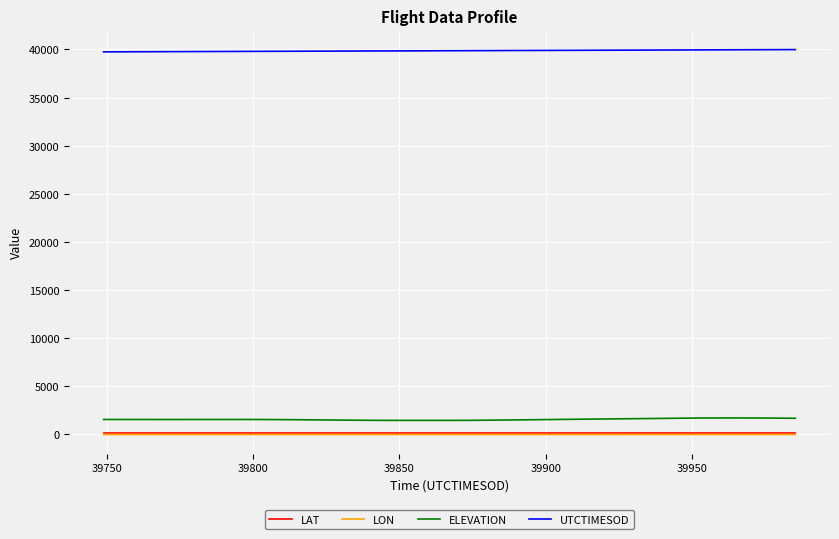

True or false: ELEVATION and LON cross at least once.

False